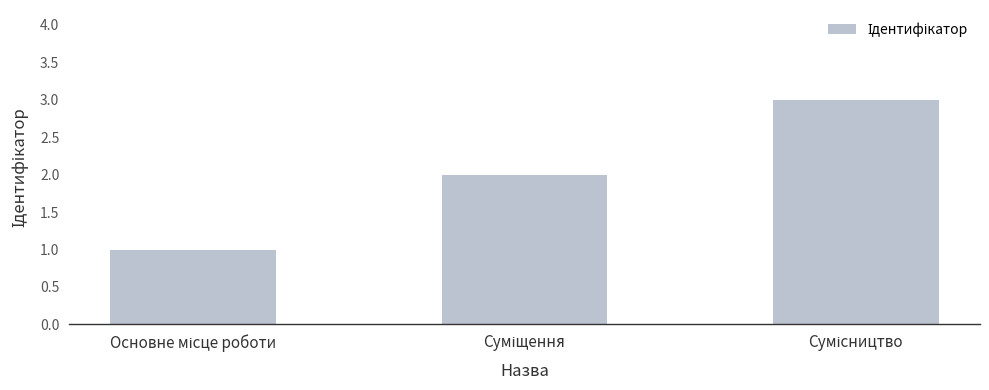

What is the maximum value shown in the chart?

3